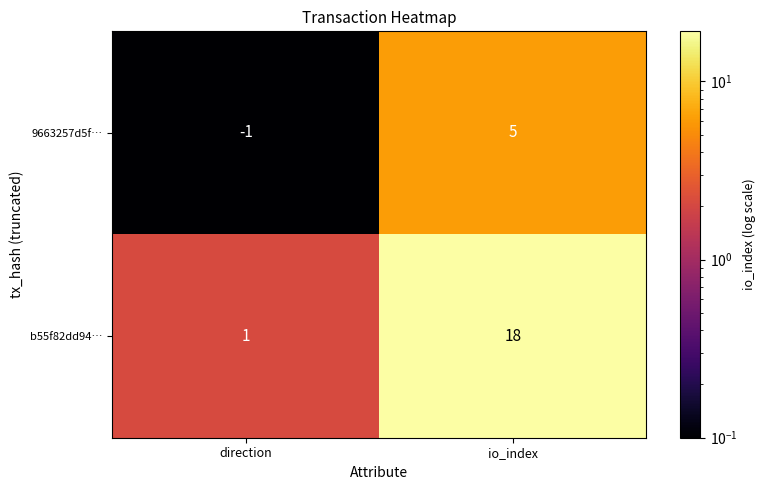

How many positive values does the 9663257d5f… series have?

1